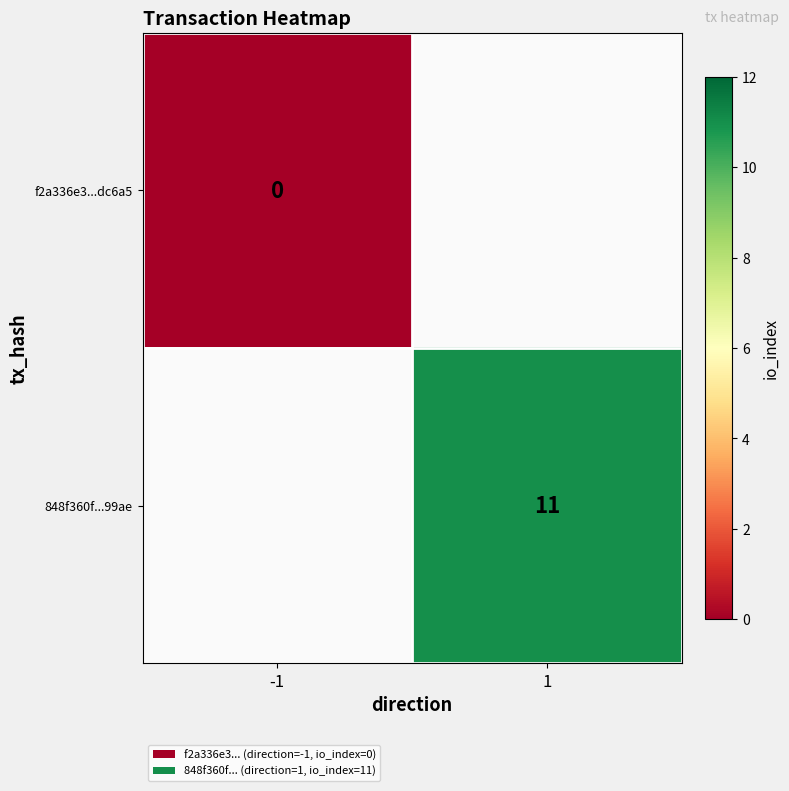

At which category does the chart reach its peak across all series?

1